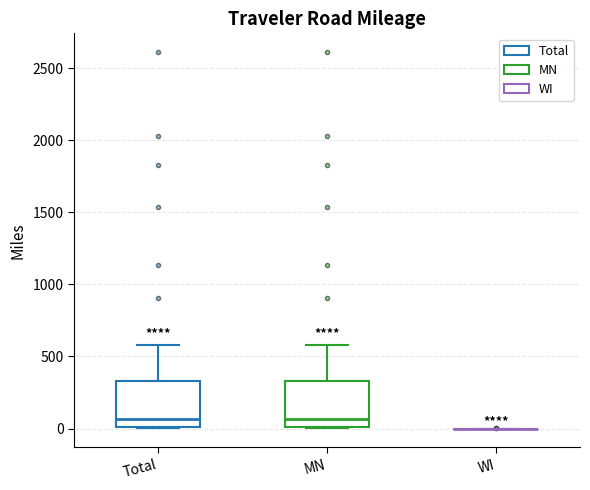

Reading left to right, transcribe this box plot: for each box, give where its median line is, the range the box spans, and where its two whiskers end, as read against the y-axis. The values are not printed on the chart, so give them approximately, as read against the axis.

Total: median 50, box 0 to 350, whiskers 0 to 600
MN: median 50, box 0 to 350, whiskers 0 to 600
WI: box collapsed to a line at 0, whiskers 0 to 0